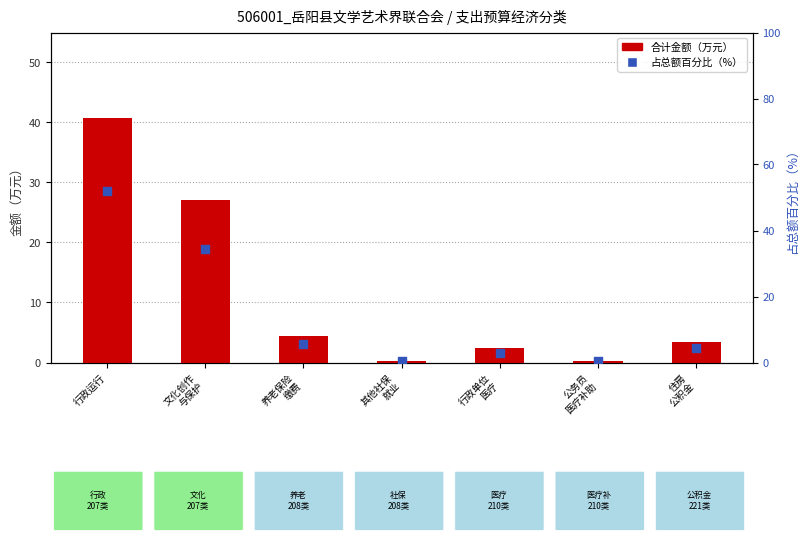

Which series contains the lowest Y value?

合计金额（万元）